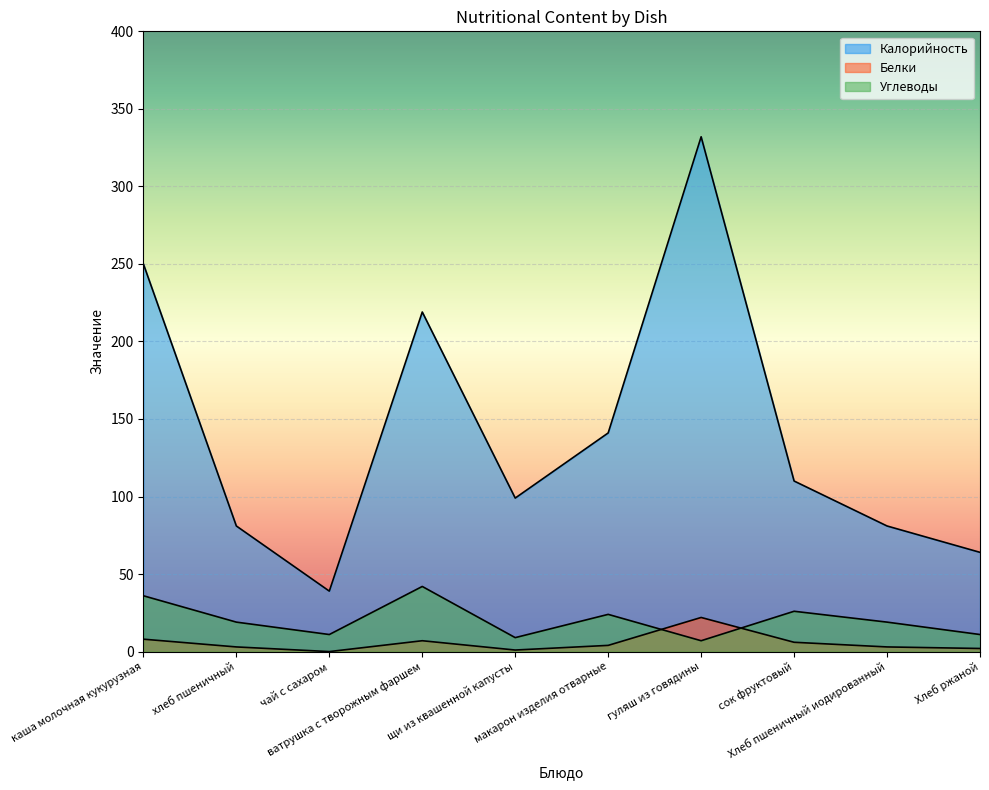

What is the spread (max minus min) of values at хлеб пшеничный?

78